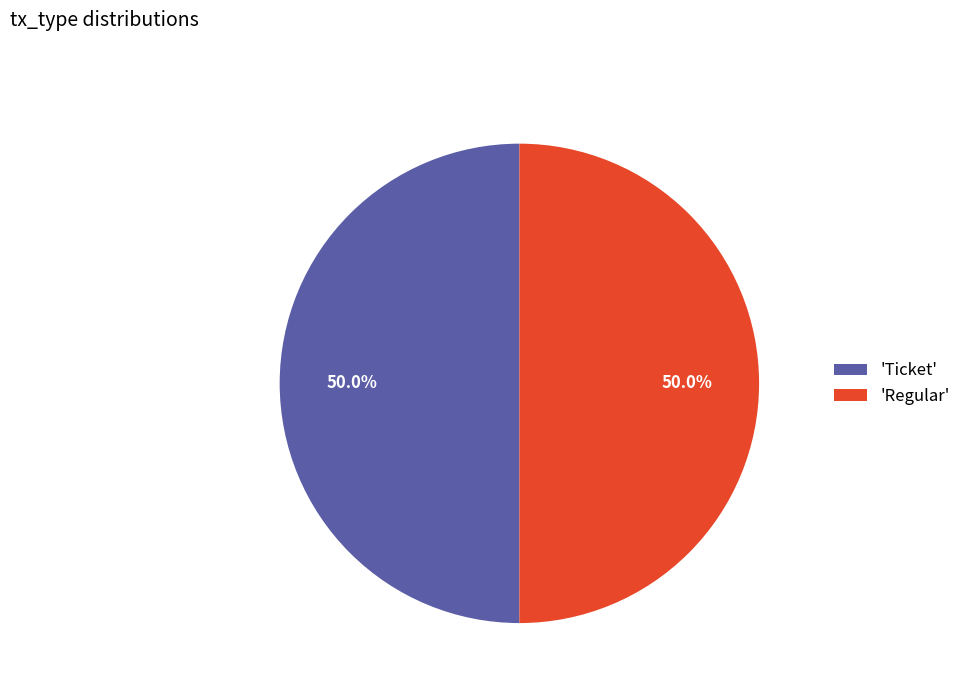

How many segments does this pie chart have?

2